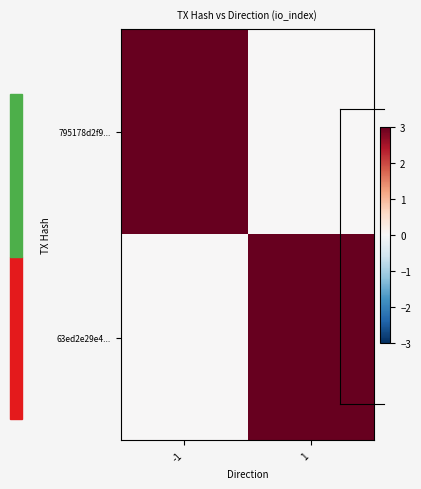

At which category does the chart reach its minimum across all series?

1